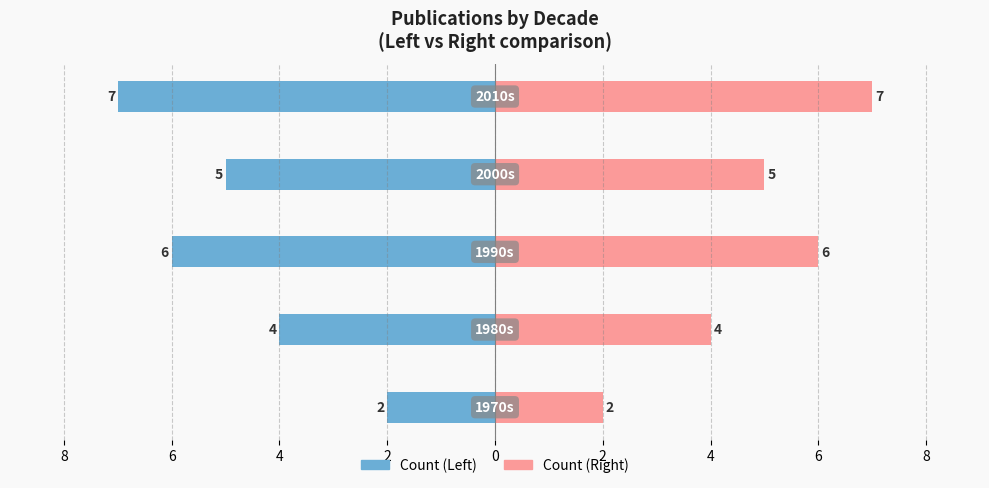

How many Publications (Left) values are between -6 and -4?

3